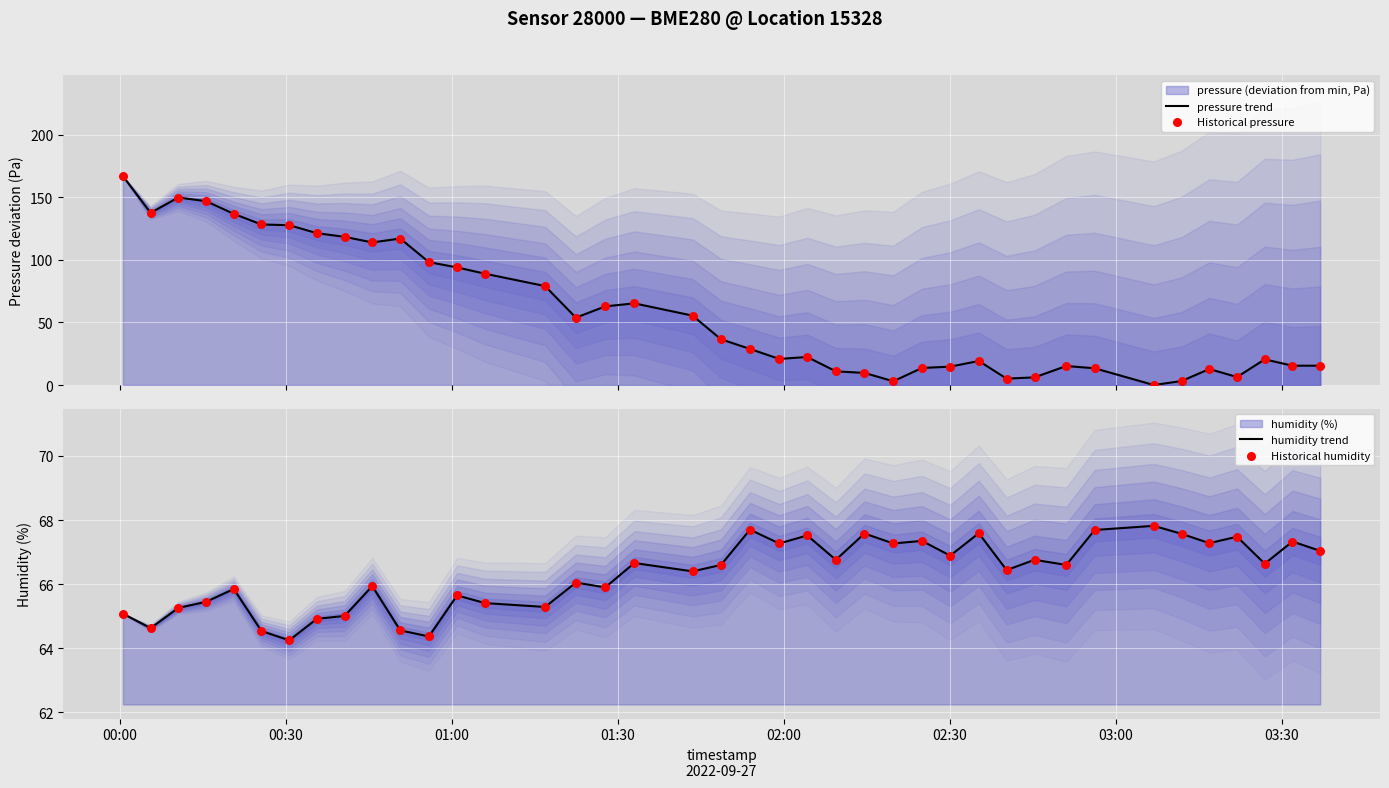

Is the value of pressure trend at 33 greater than the value of humidity trend at 38?

No